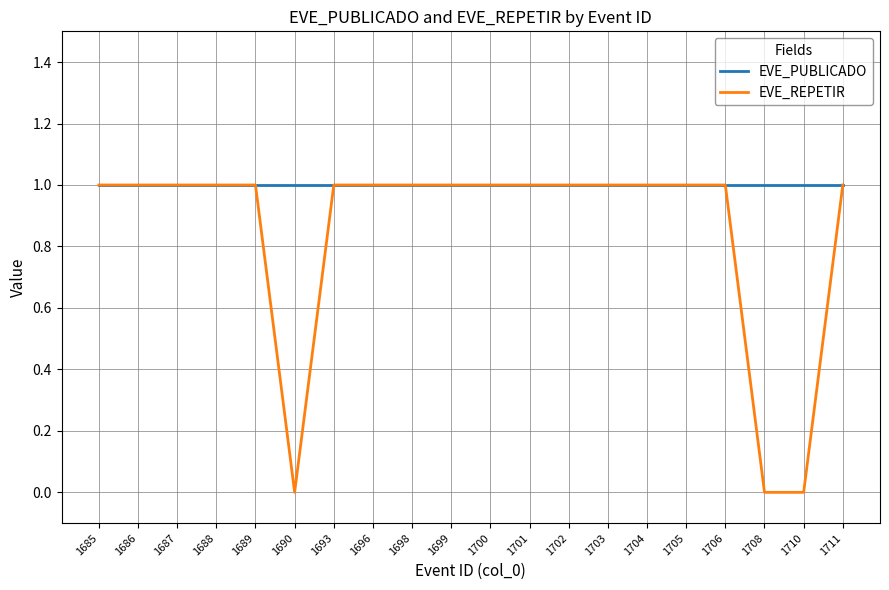

What is the total value across all series at 1701?

2